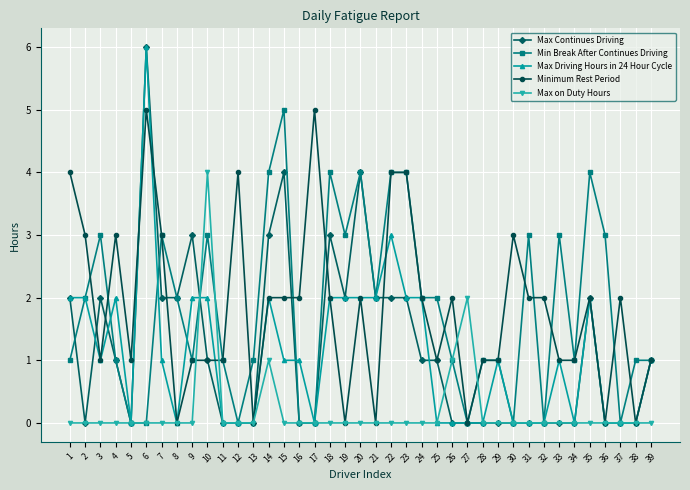

What is the value of the Min Break After Continues Driving point at the 19th from the left?

3